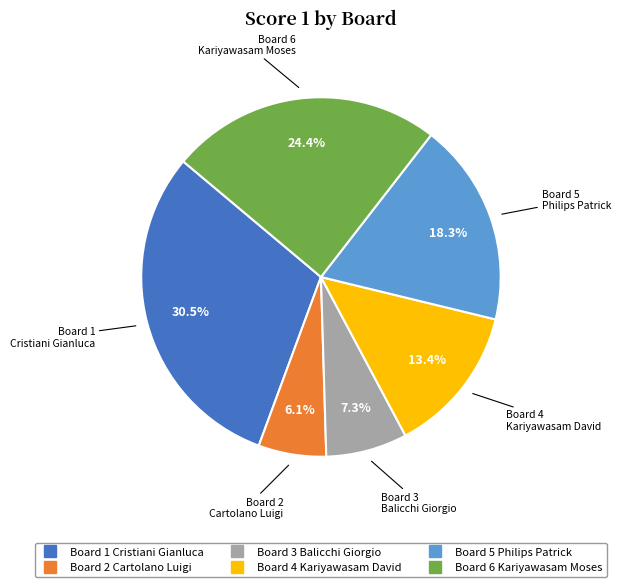

Rank the categories by value from lowest to highest.

Board 2 Cartolano Luigi, Board 3 Balicchi Giorgio, Board 4 Kariyawasam David, Board 5 Philips Patrick, Board 6 Kariyawasam Moses, Board 1 Cristiani Gianluca